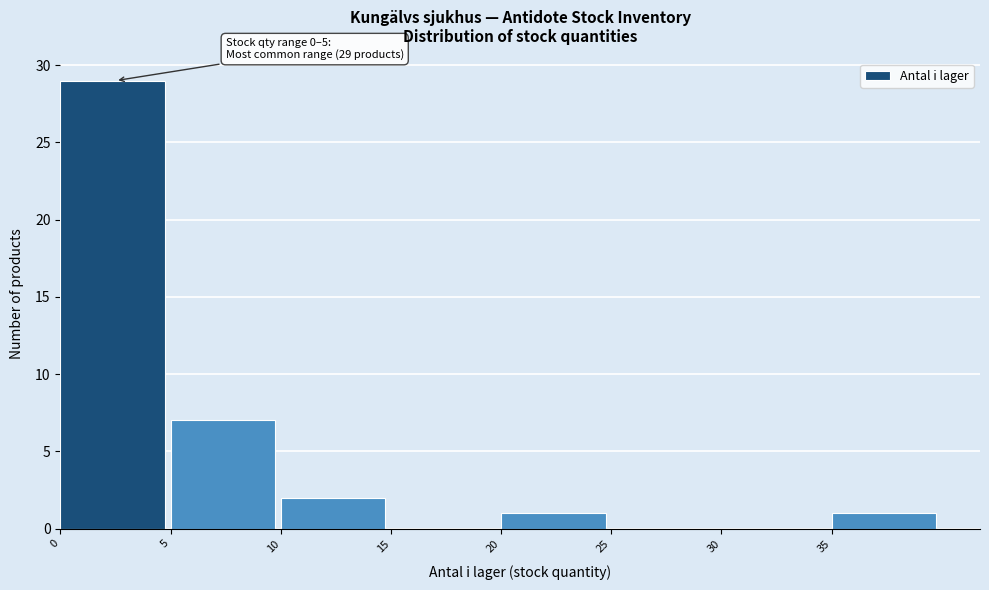

Which range on the x-axis has the tallest bar?

0 to 5